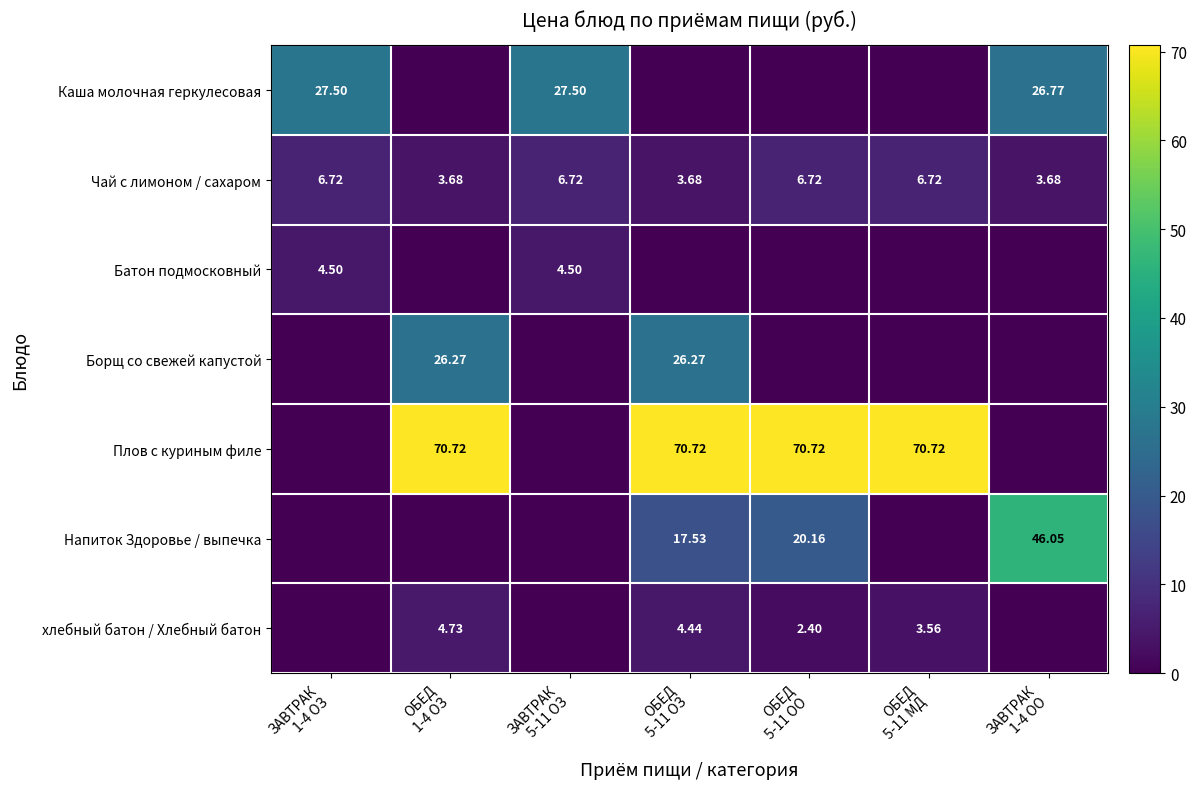

What is the sum of all Каша молочная геркулесовая values?

81.8